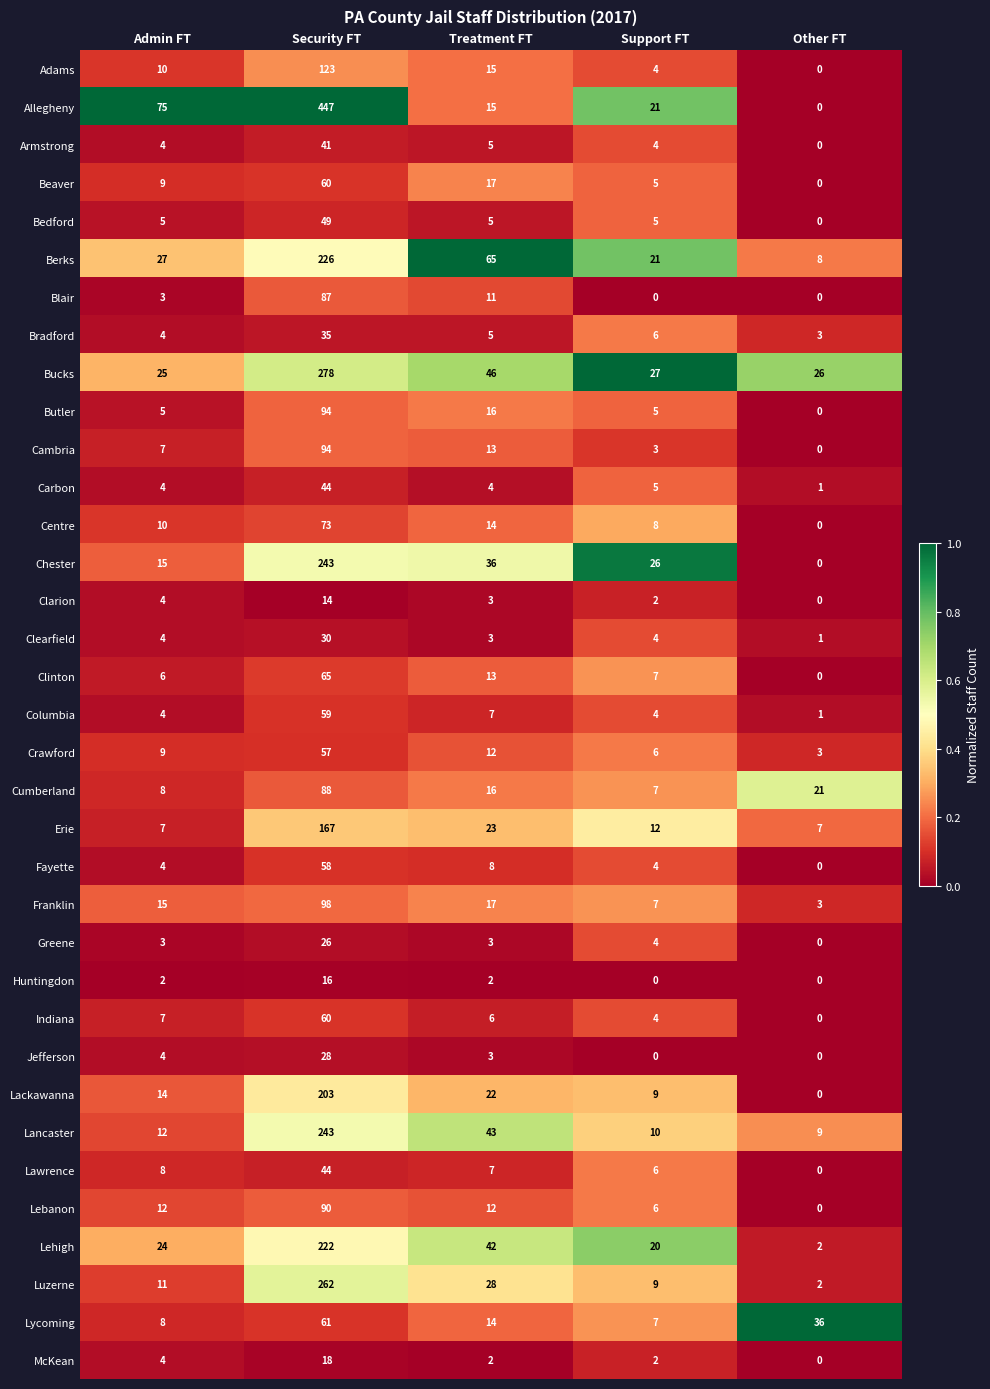

Which series has the widest spread of values?

Allegheny